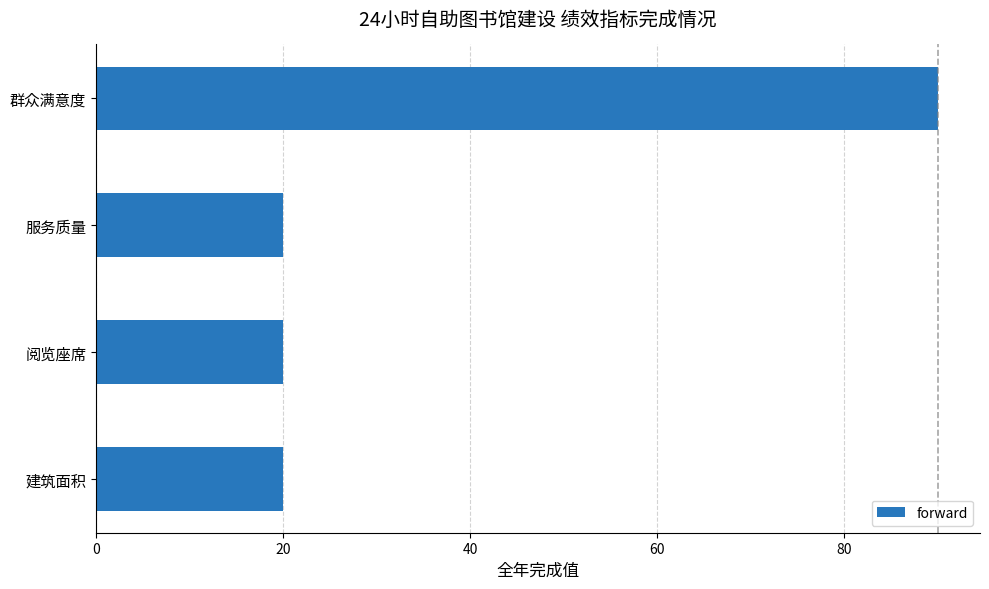

How many series are shown in this chart?

1